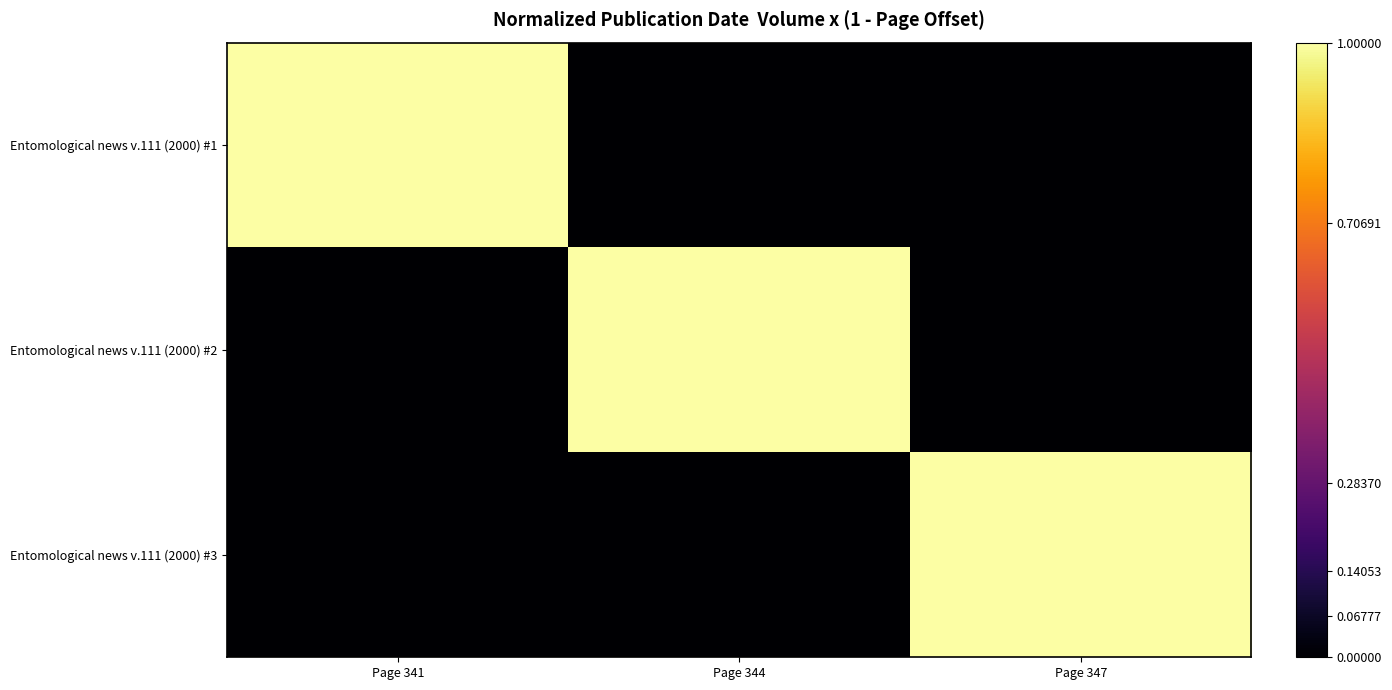

Which label corresponds to the largest value in the chart?

Page 341